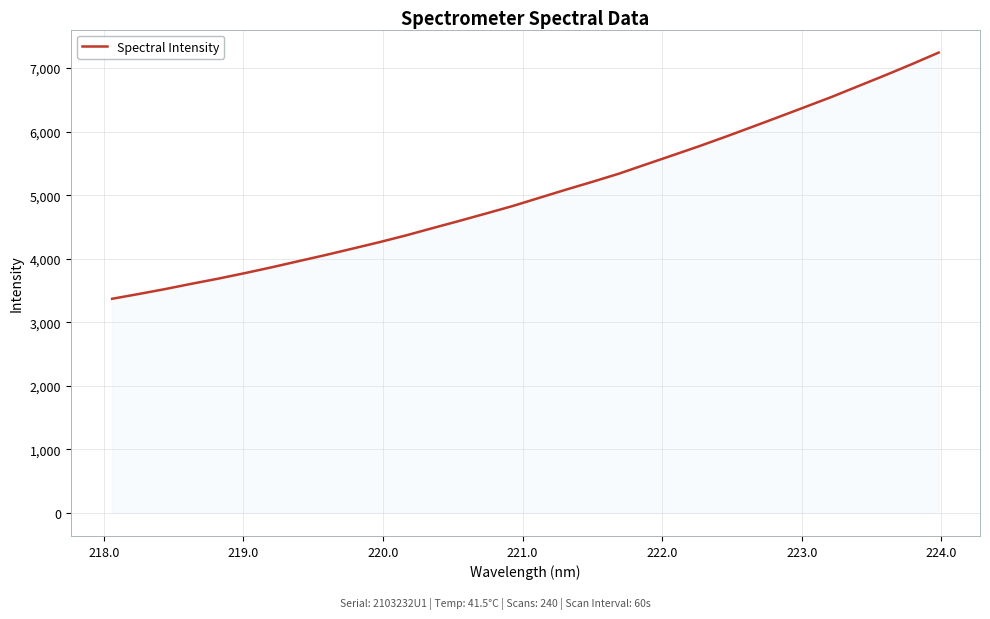

How many values are below 4956?

16